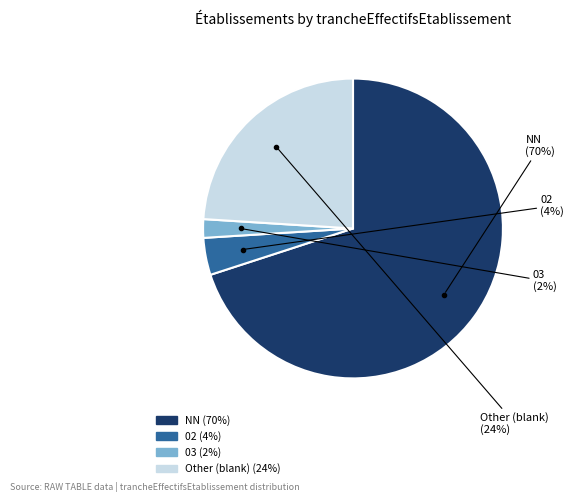

To the nearest percent, what is the average slice percentage?

25%